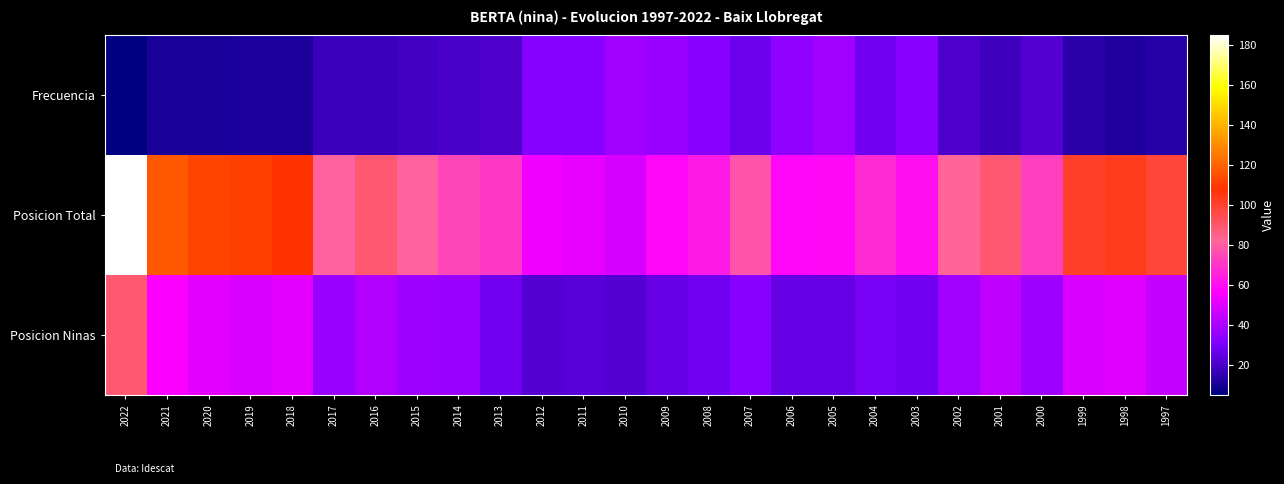

Reading left to right, transcribe all the data shown in this chart.

Frecuencia: 2022=5	2021=10	2020=10	2019=11	2018=11	2017=17	2016=17	2015=19	2014=20	2013=21	2012=32	2011=32	2010=38	2009=36	2008=33	2007=27	2006=34	2005=38	2004=28	2003=33	2002=21	2001=18	2000=22	1999=14	1998=12	1997=13
Posicion Total: 2022=185	2021=117	2020=112	2019=111	2018=108	2017=81	2016=89	2015=81	2014=74	2013=71	2012=54	2011=52	2010=48	2009=58	2008=63	2007=78	2006=58	2005=59	2004=67	2003=60	2002=82	2001=89	2000=73	1999=100	1998=103	1997=98
Posicion Ninas: 2022=89	2021=56	2020=51	2019=49	2018=51	2017=36	2016=41	2015=37	2014=36	2013=28	2012=22	2011=23	2010=22	2009=26	2008=28	2007=33	2006=26	2005=26	2004=29	2003=28	2002=38	2001=44	2000=37	1999=49	1998=50	1997=45